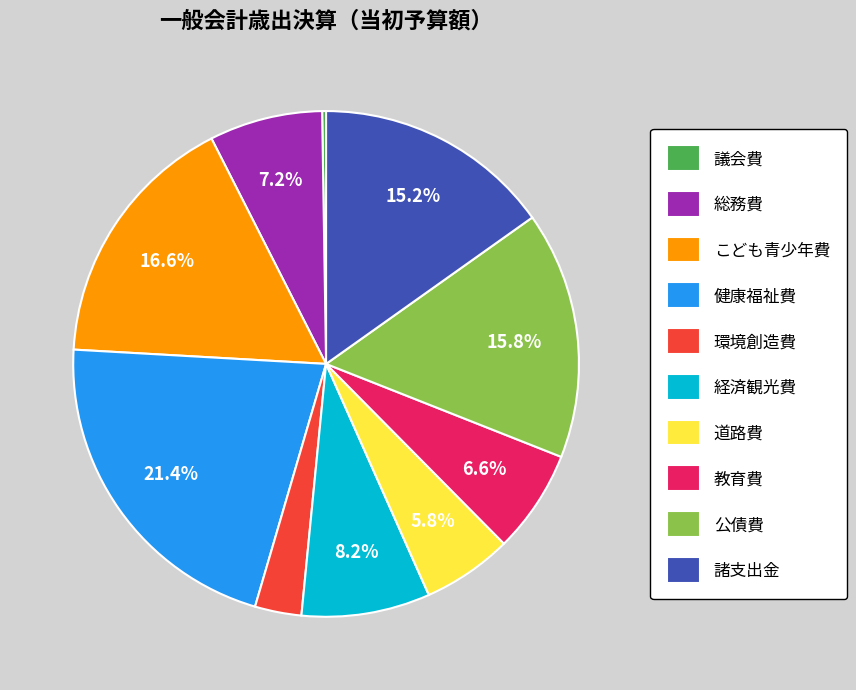

Is the sum of 健康福祉費 and 道路費 greater than half?

No